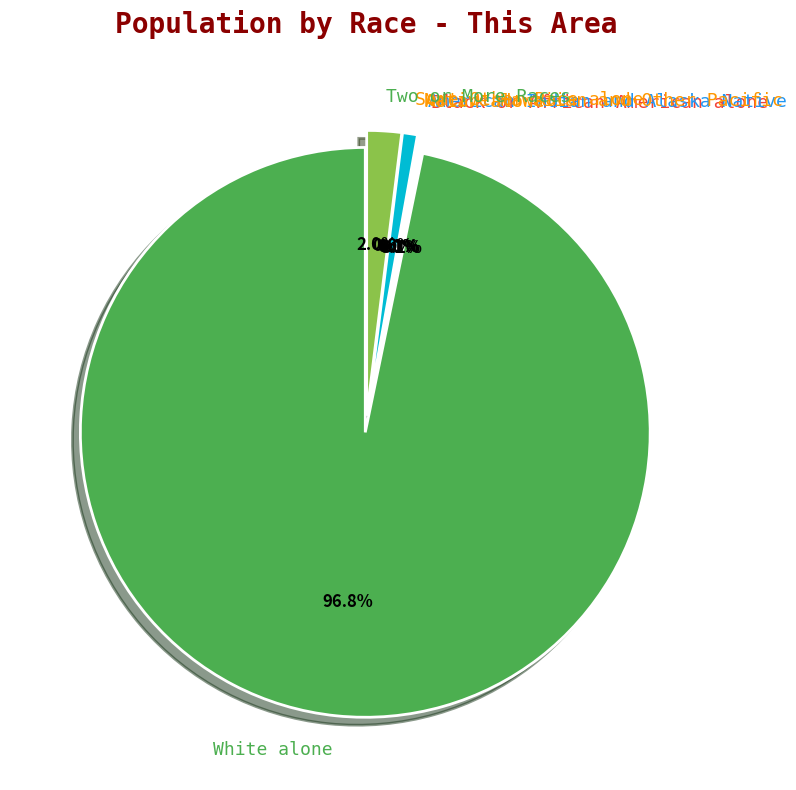

Count the number of slices in the pie.

7